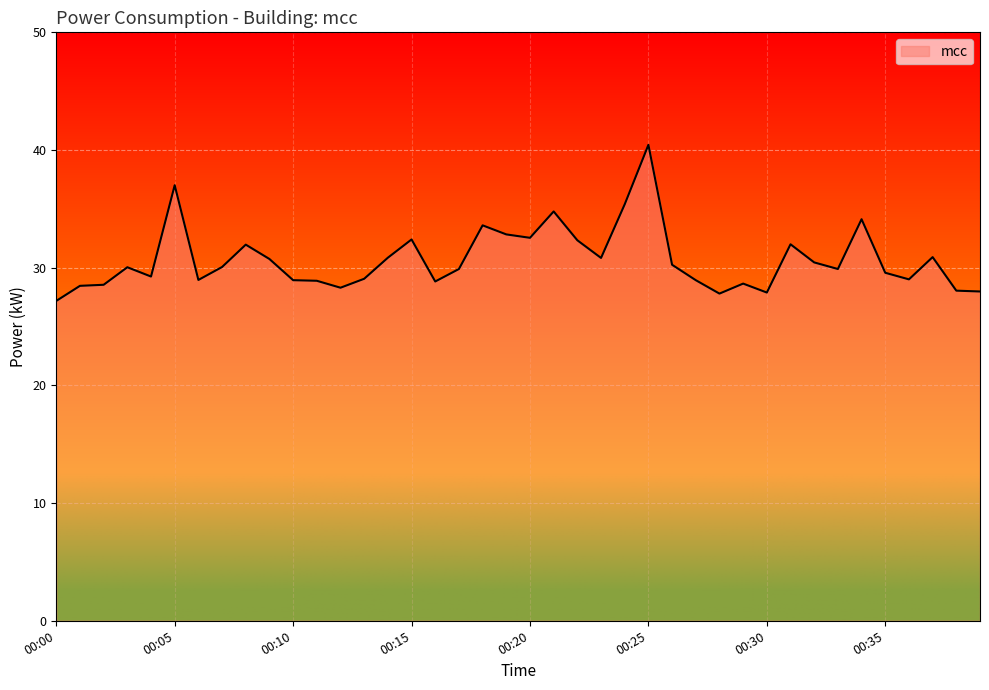

What is the difference between the maximum and minimum values?

13.3